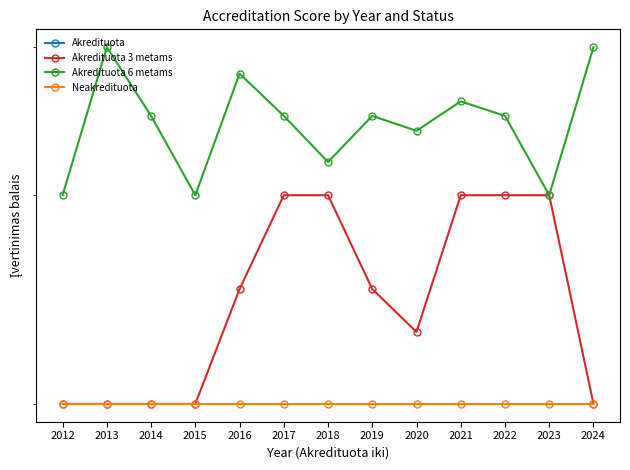

True or false: Akredituota 3 metams and Neakredituota cross at least once.

False